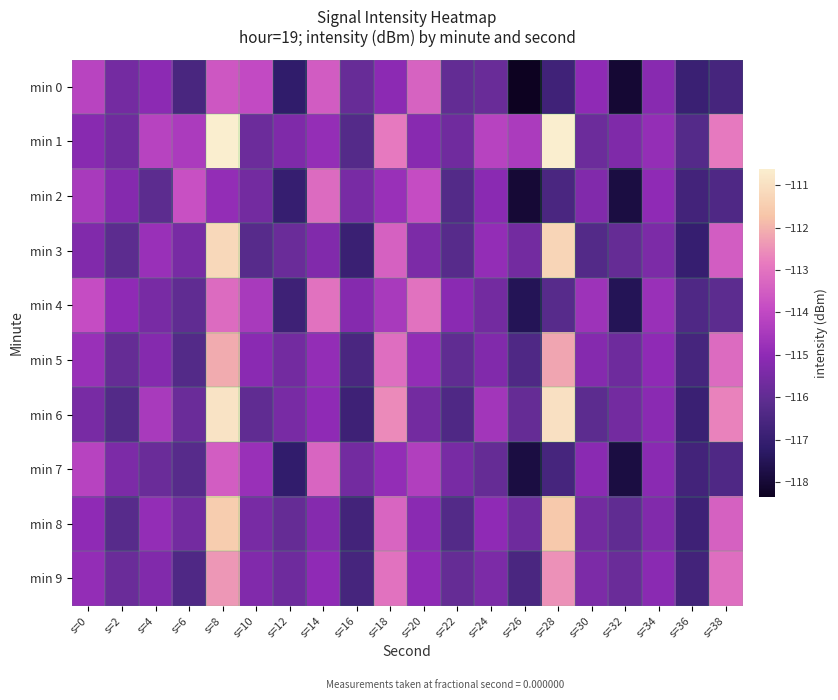

Which series changed the most between s=18 and s=30?

min 6